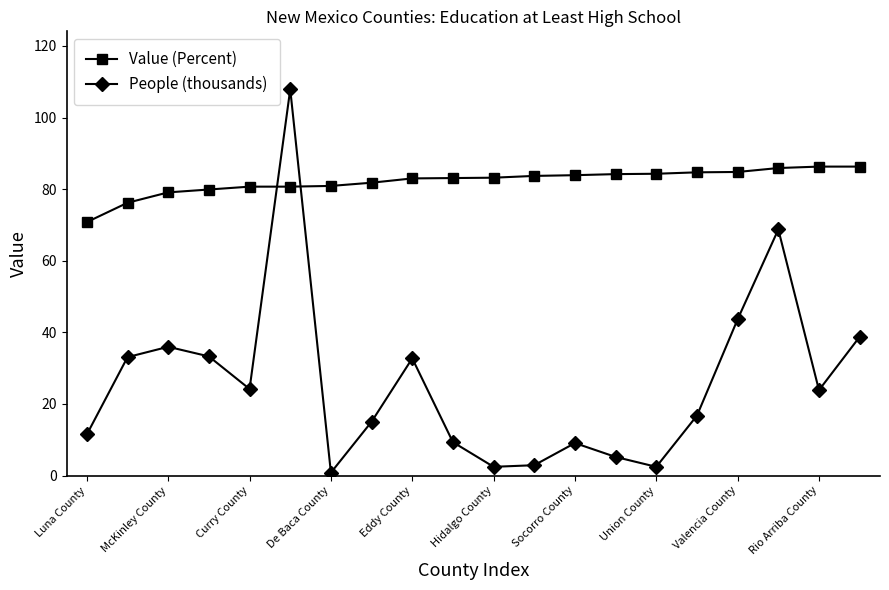

Rank the series by their maximum value, from highest to lowest.

People (thousands), Value (Percent)